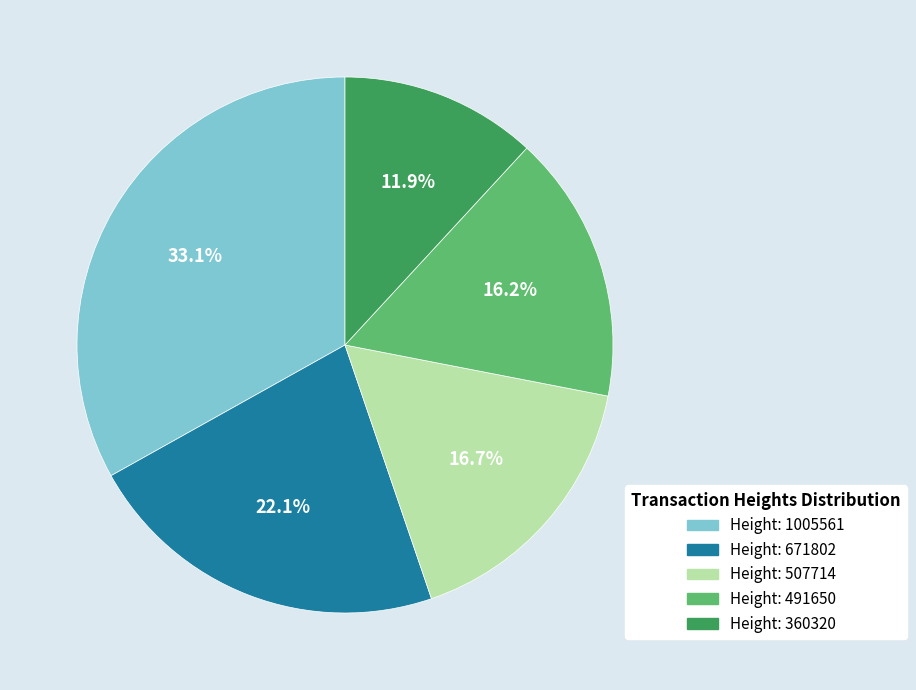

Approximately how many times larger is the value at Height: 360320 compared to Height: 507714?

0.7